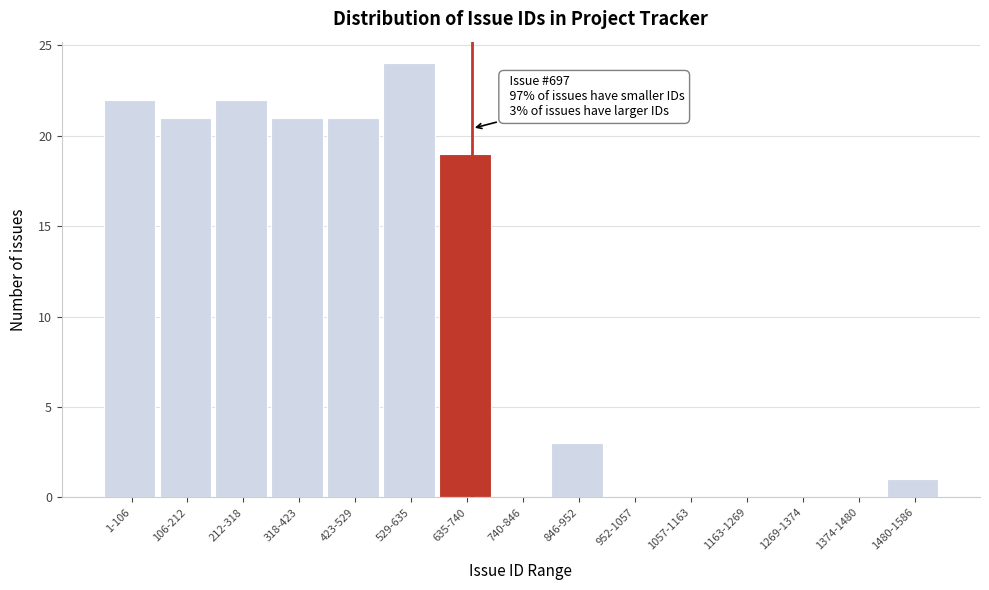

Reading left to right, extract all data points from this chart.

1-106=22	106-212=21	212-318=22	318-423=21	423-529=21	529-635=24	635-740=19	740-846=0	846-952=3	952-1057=0	1057-1163=0	1163-1269=0	1269-1374=0	1374-1480=0	1480-1586=1